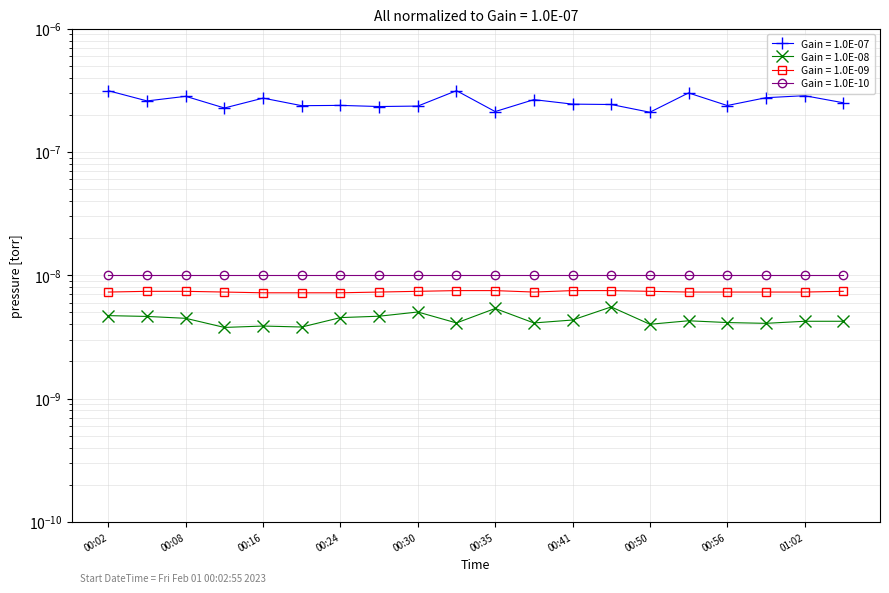

True or false: Temp and SDS_P1 intersect in this chart.

False